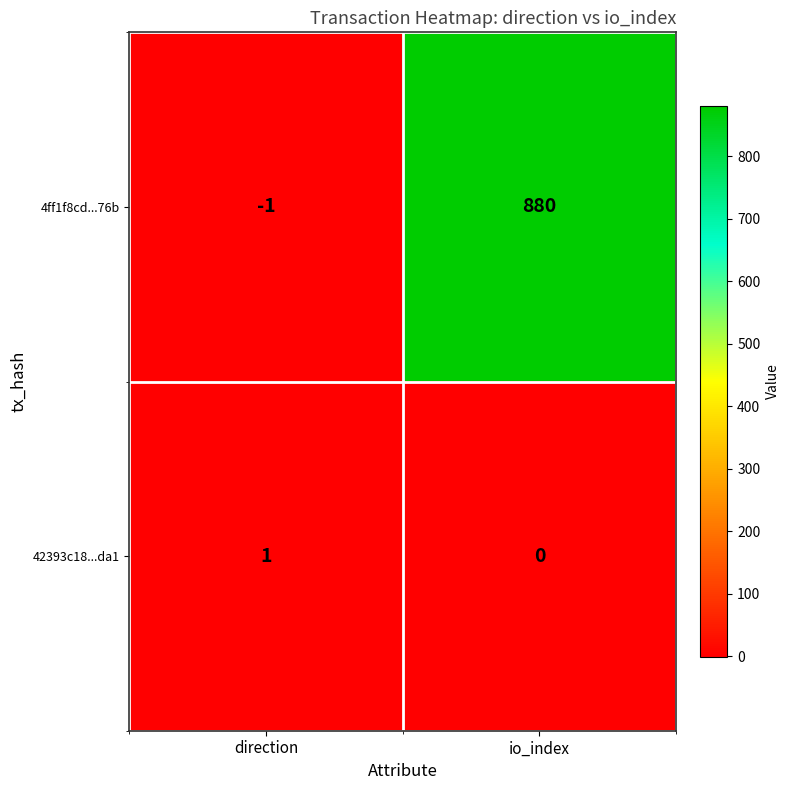

What is the sum of all 4ff1f8cd...76b values?

879